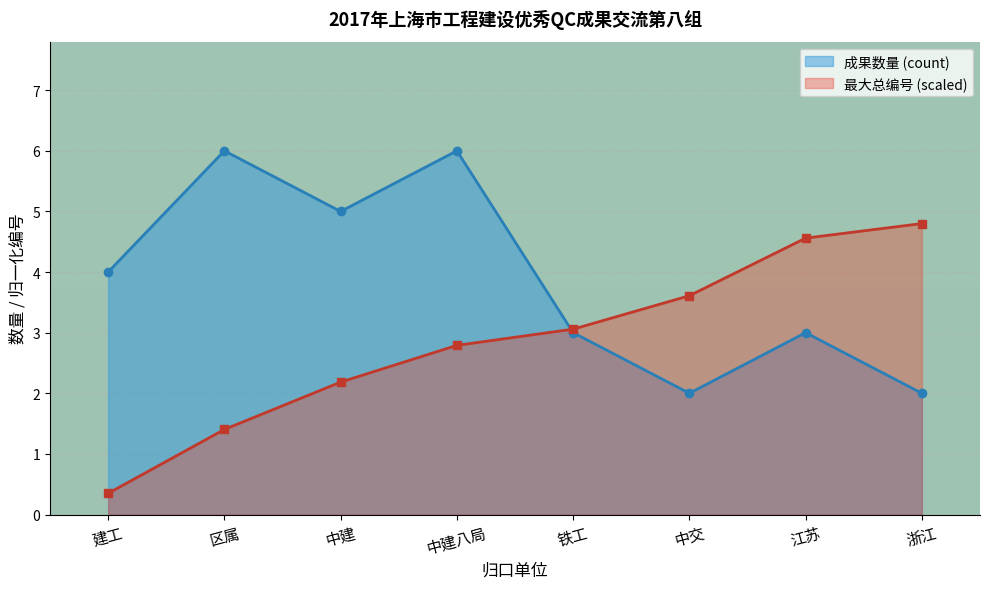

What is the sum of the 最大总编号 (scaled) values at 中建八局 and 铁工?

5.8